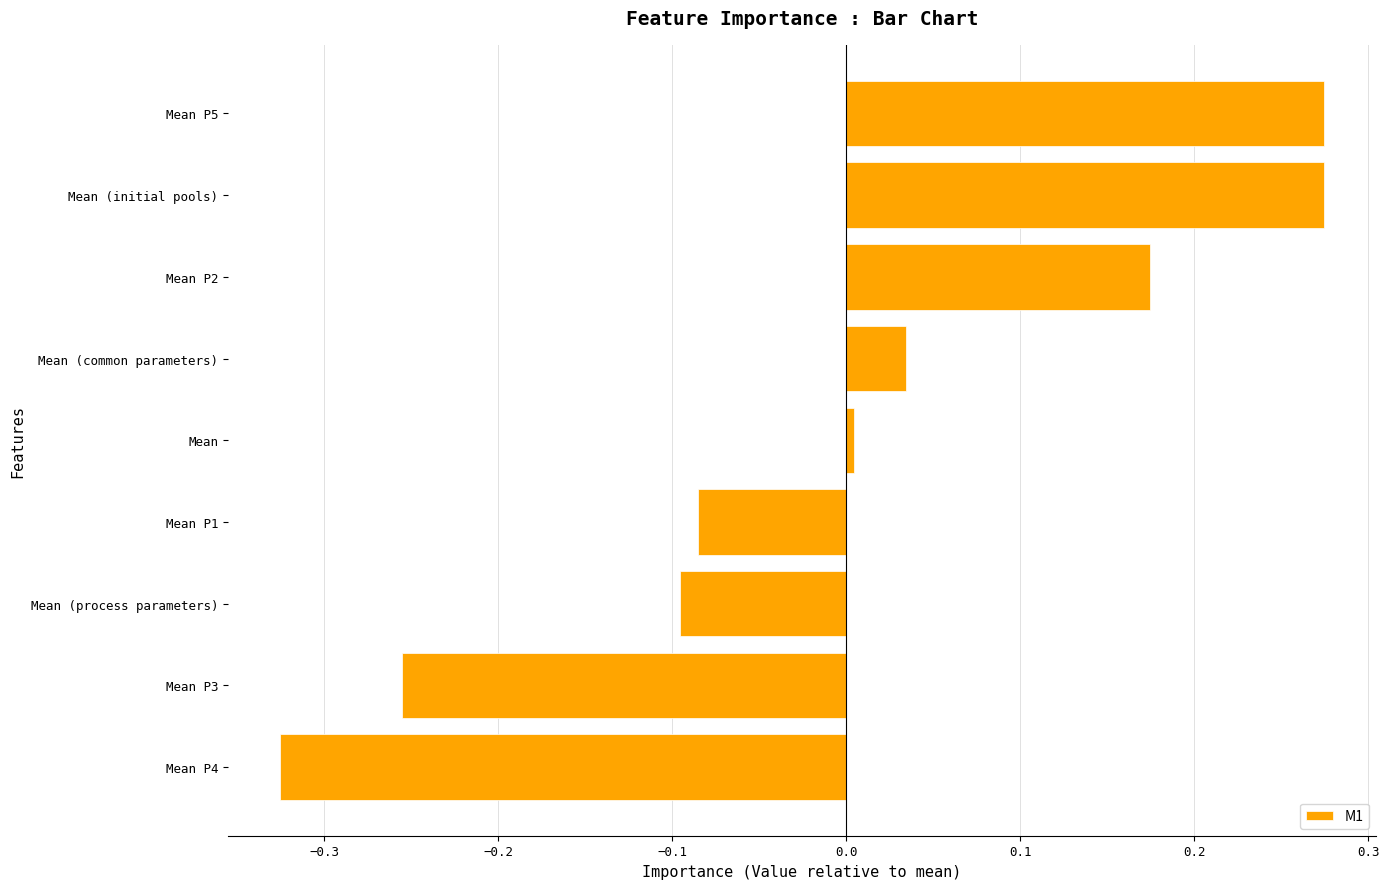

Between Mean P1 and Mean (common parameters), which is larger?

Mean (common parameters)